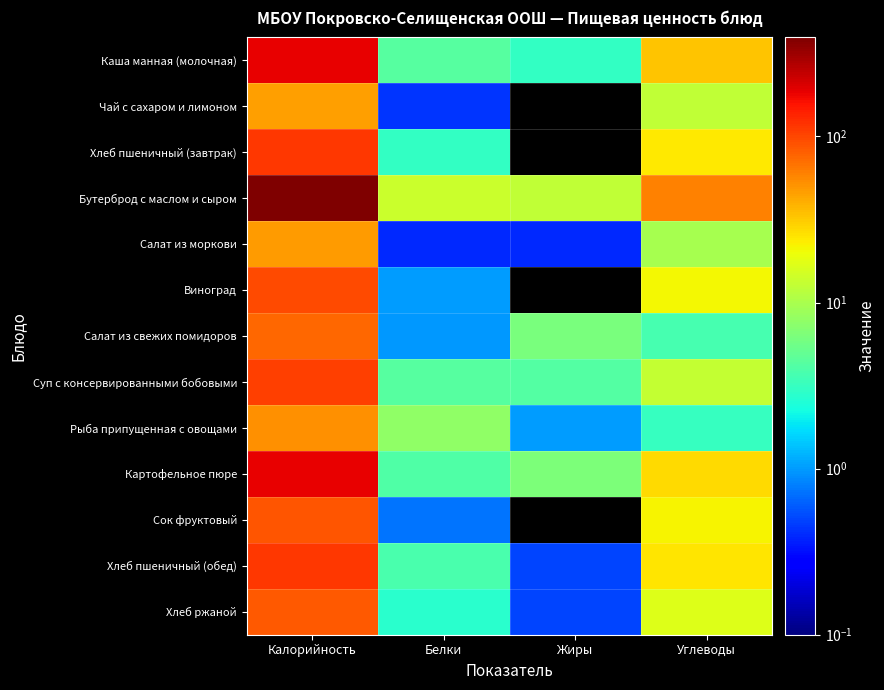

How many categories are shown in the chart?

4